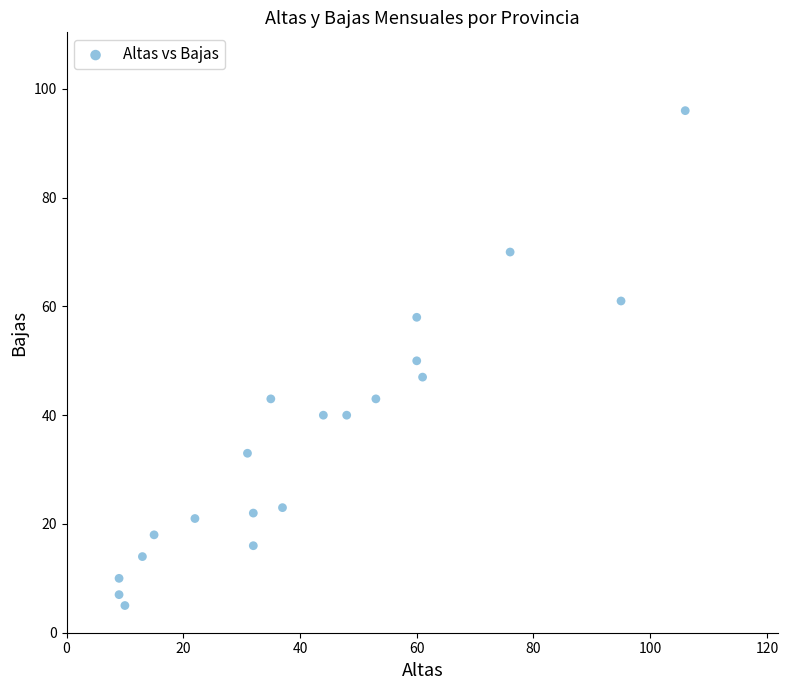

What is the range of Y values (max minus min)?

91